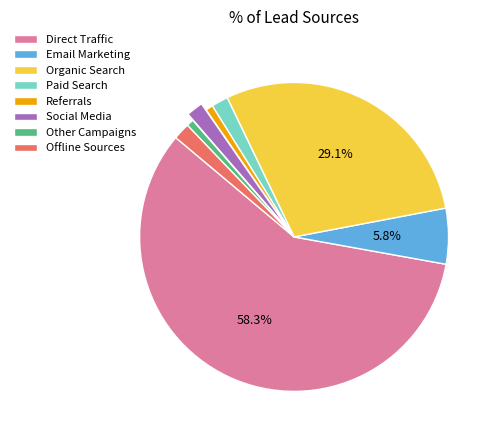

Is Referrals the majority of the pie?

No